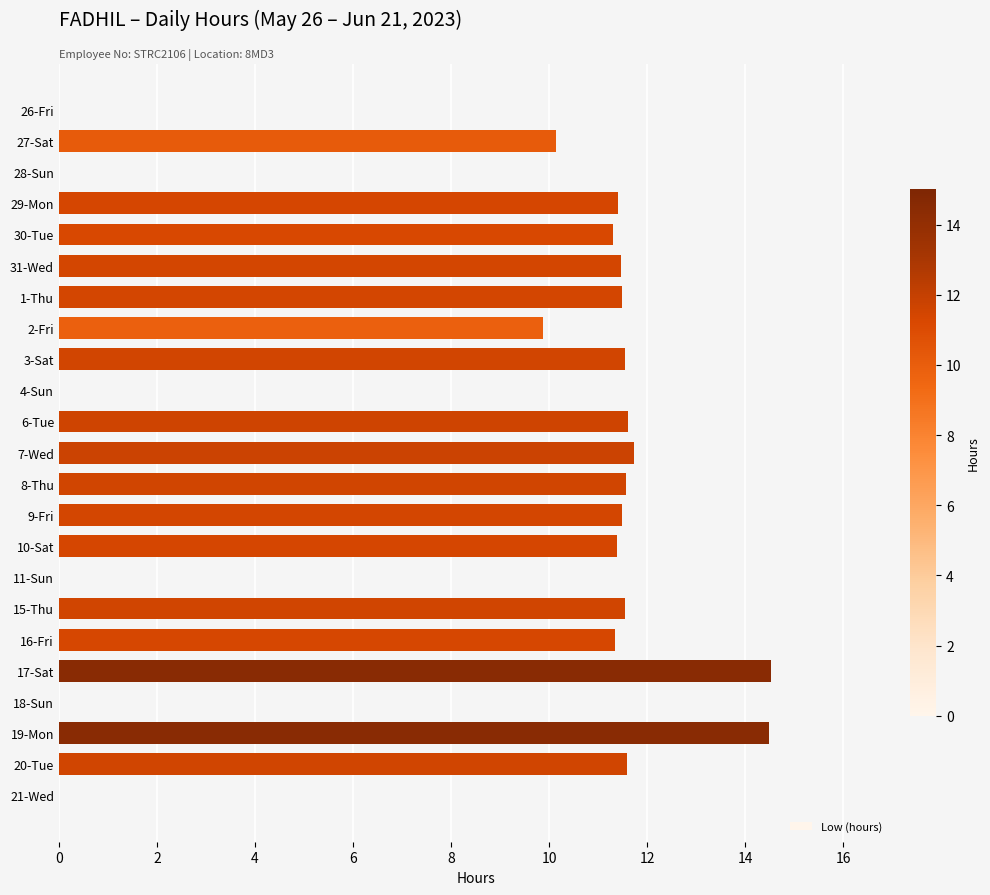

What is the ratio of the value at 15-Thu to the value at 2-Fri?

1.2